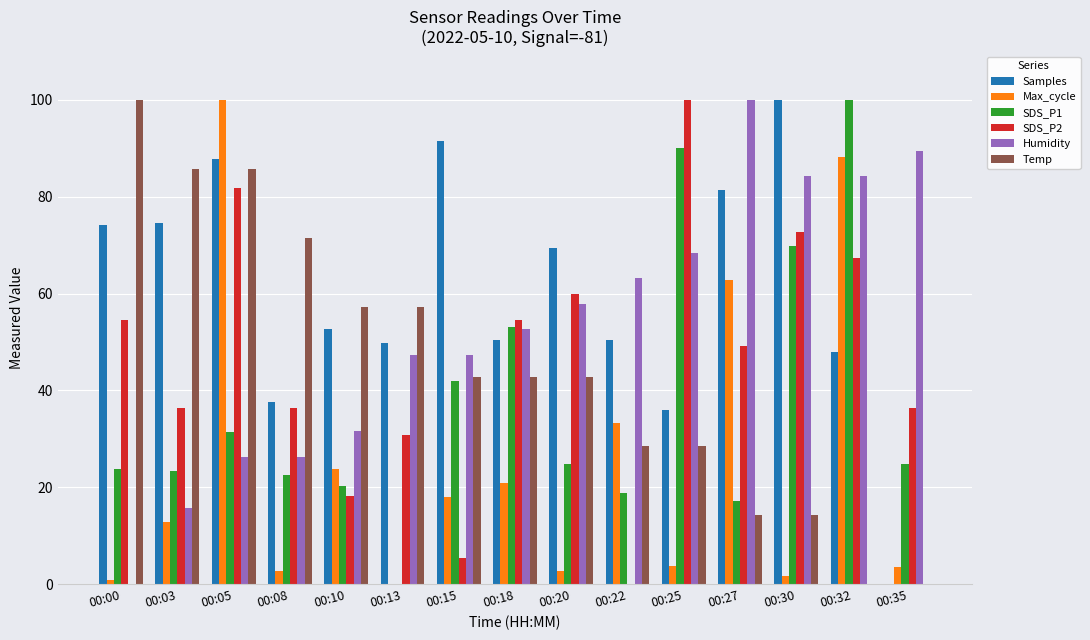

Which series changed the most between 00:18 and 00:22?

SDS_P2